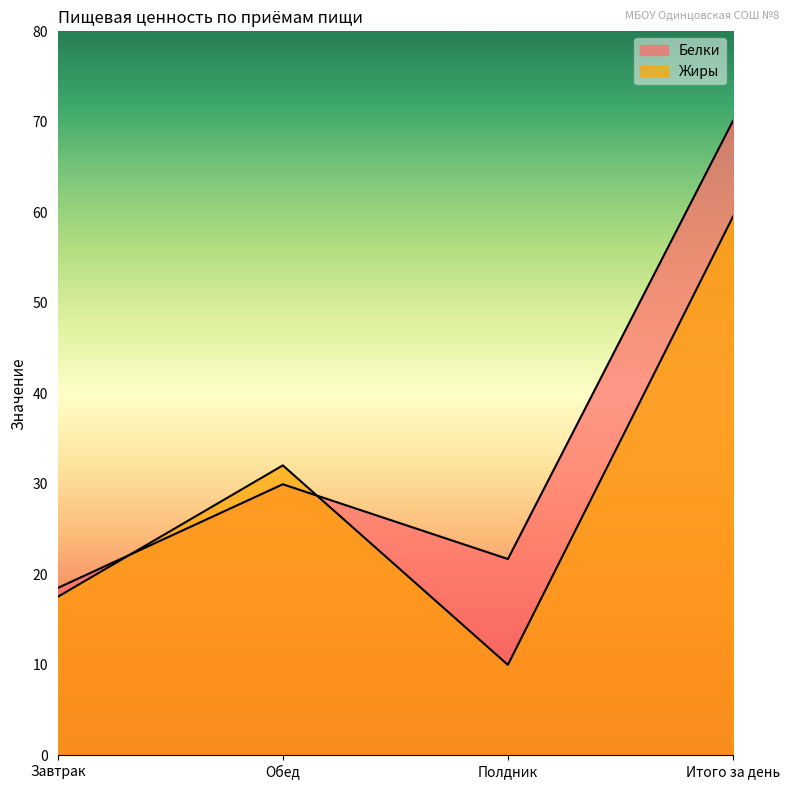

Which category has the highest value in the Белки series?

Итого за день